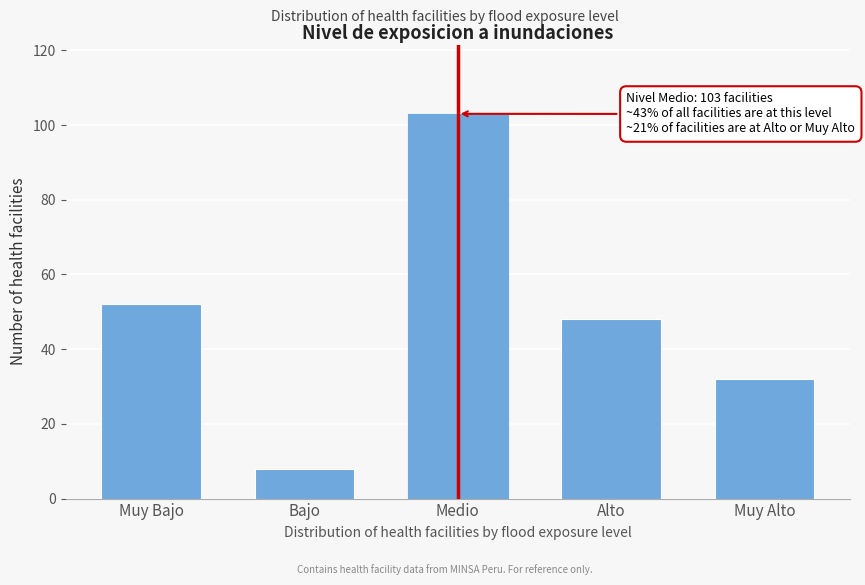

Reading left to right, extract all data points from this chart.

52	8	103	48	32